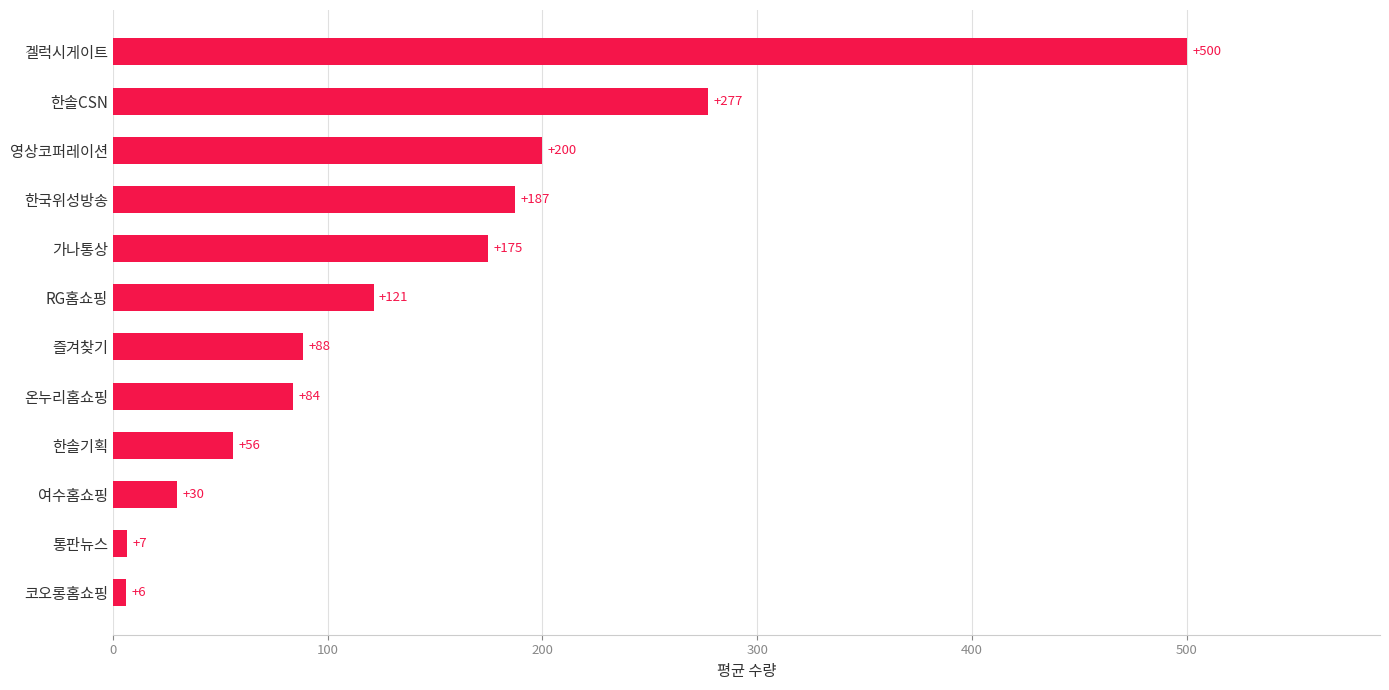

Rank the categories by value from highest to lowest.

겔럭시게이트, 한솔CSN, 영상코퍼레이션, 한국위성방송, 가나통상, RG홈쇼핑, 즐겨찾기, 온누리홈쇼핑, 한솔기획, 여수홈쇼핑, 통판뉴스, 코오롱홈쇼핑